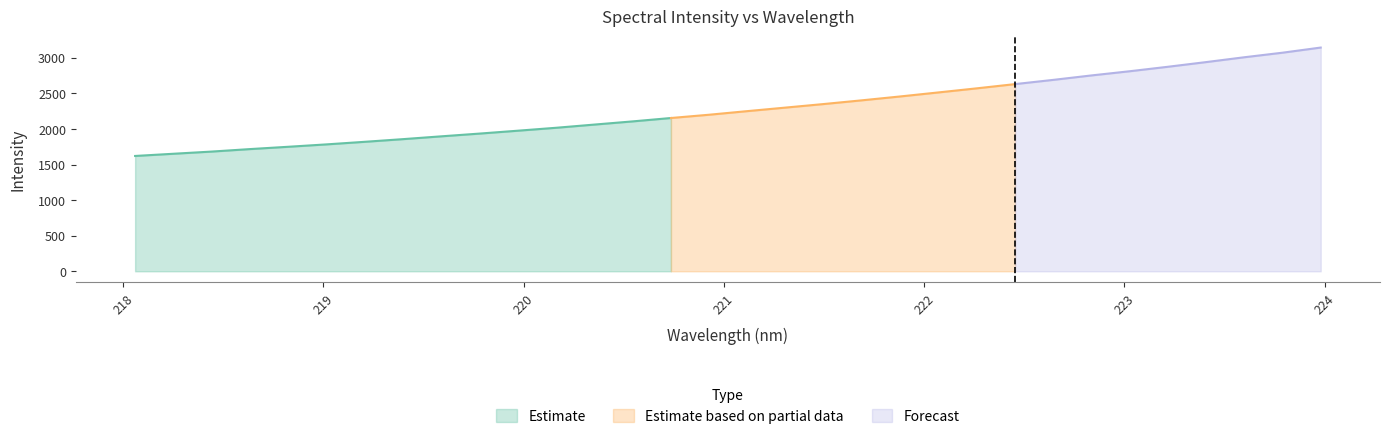

Is it true that x equals 292.7 at 4?

False